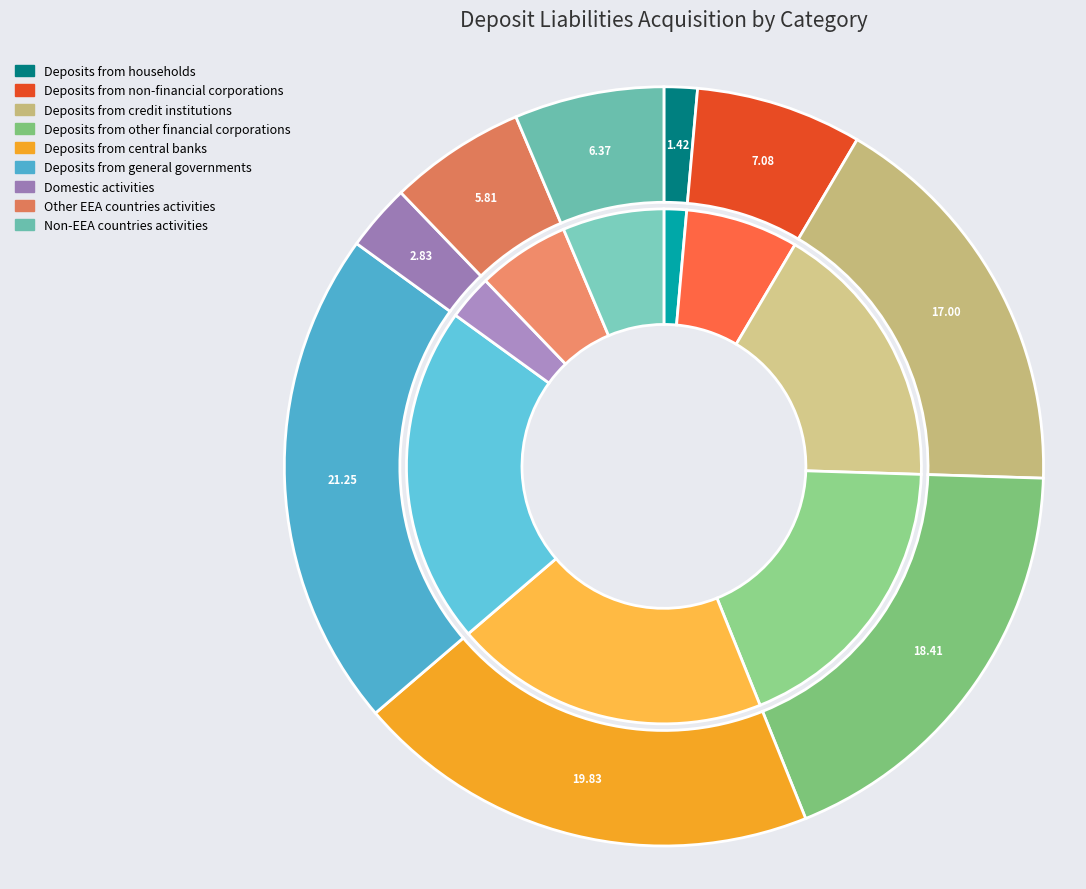

Between Deposits from non-financial corporations and Other EEA countries activities, which is larger?

Deposits from non-financial corporations